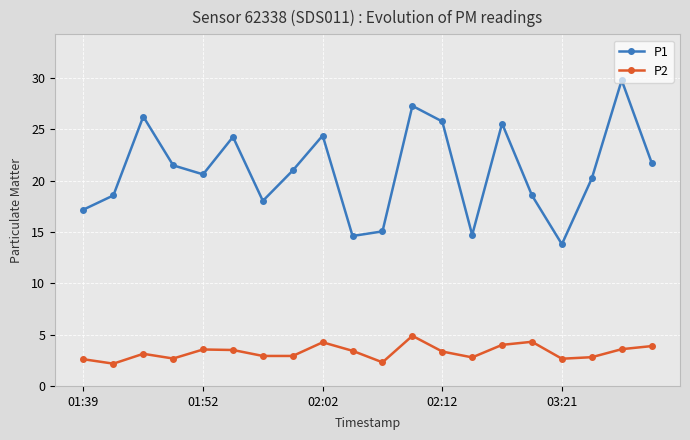

What is the value of the P2 point at the 2nd from the left?

2.2